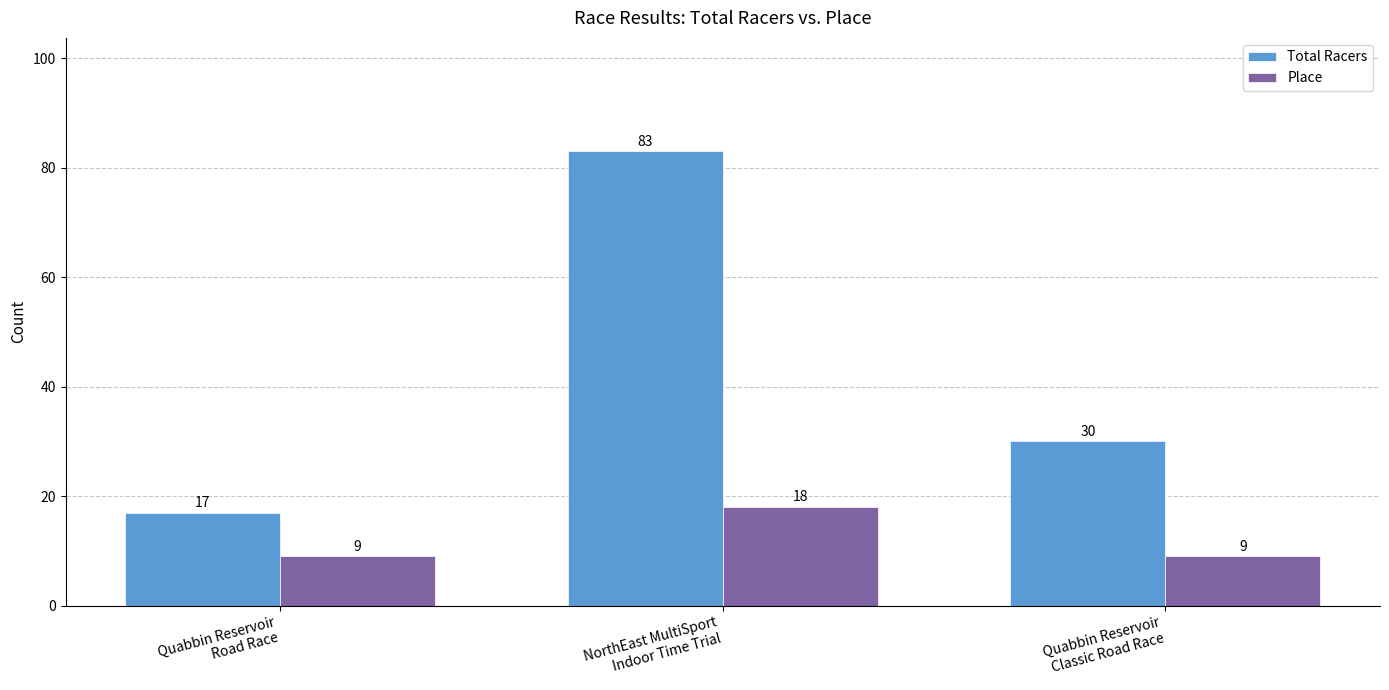

How many bars are there in each group?

2